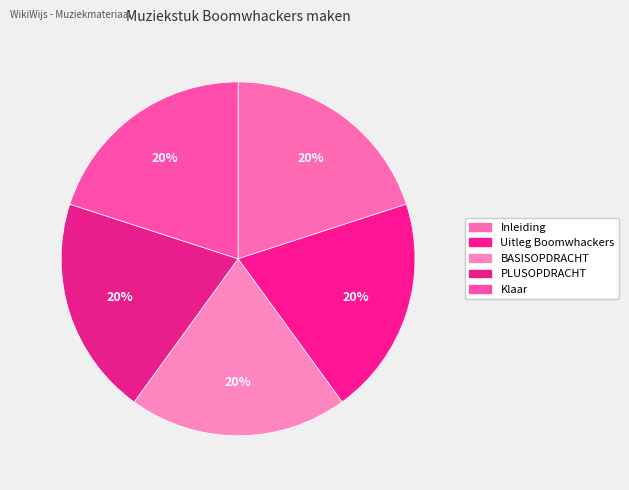

Between BASISOPDRACHT and Klaar, which is larger?

Klaar